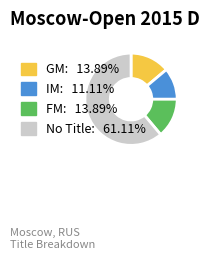

Is there any slice that represents more than half of the pie?

Yes